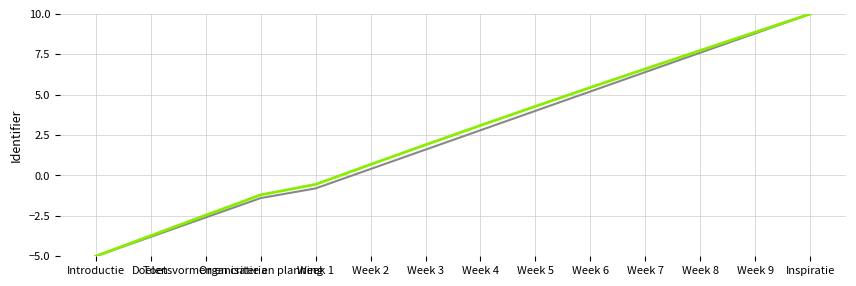

What is the maximum value shown in the chart?

10.0